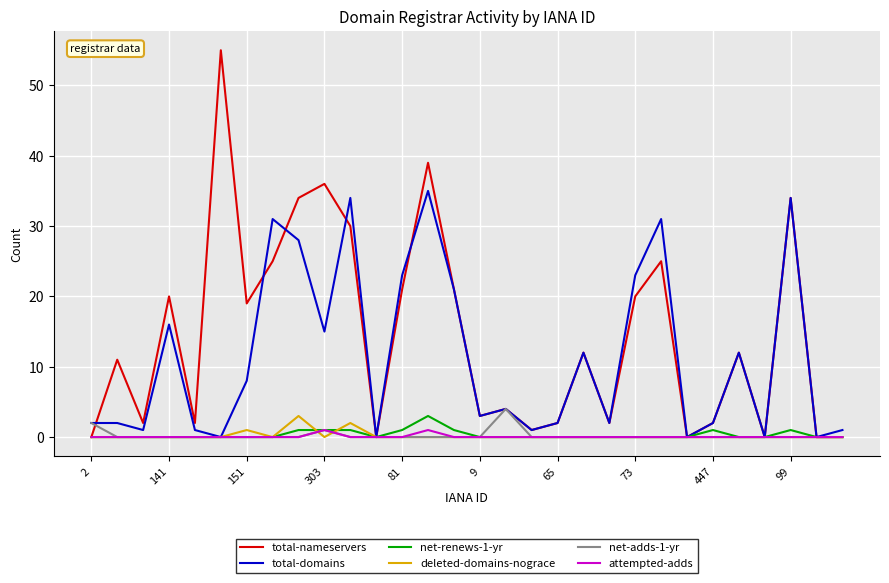

What is the greatest value displayed?

55